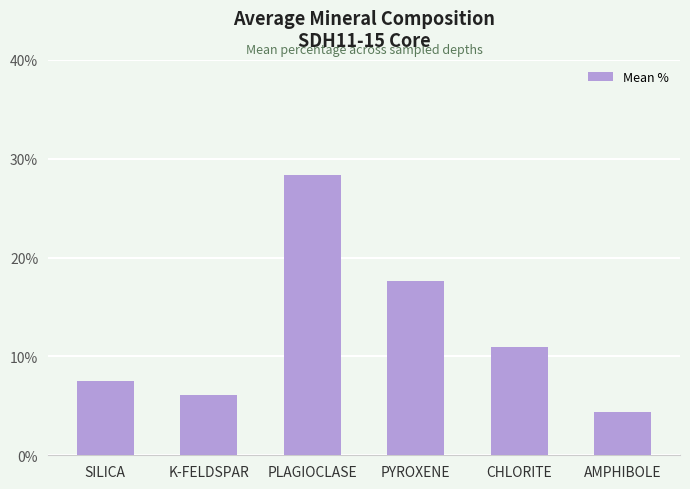

What is the sum of all values?

75.0